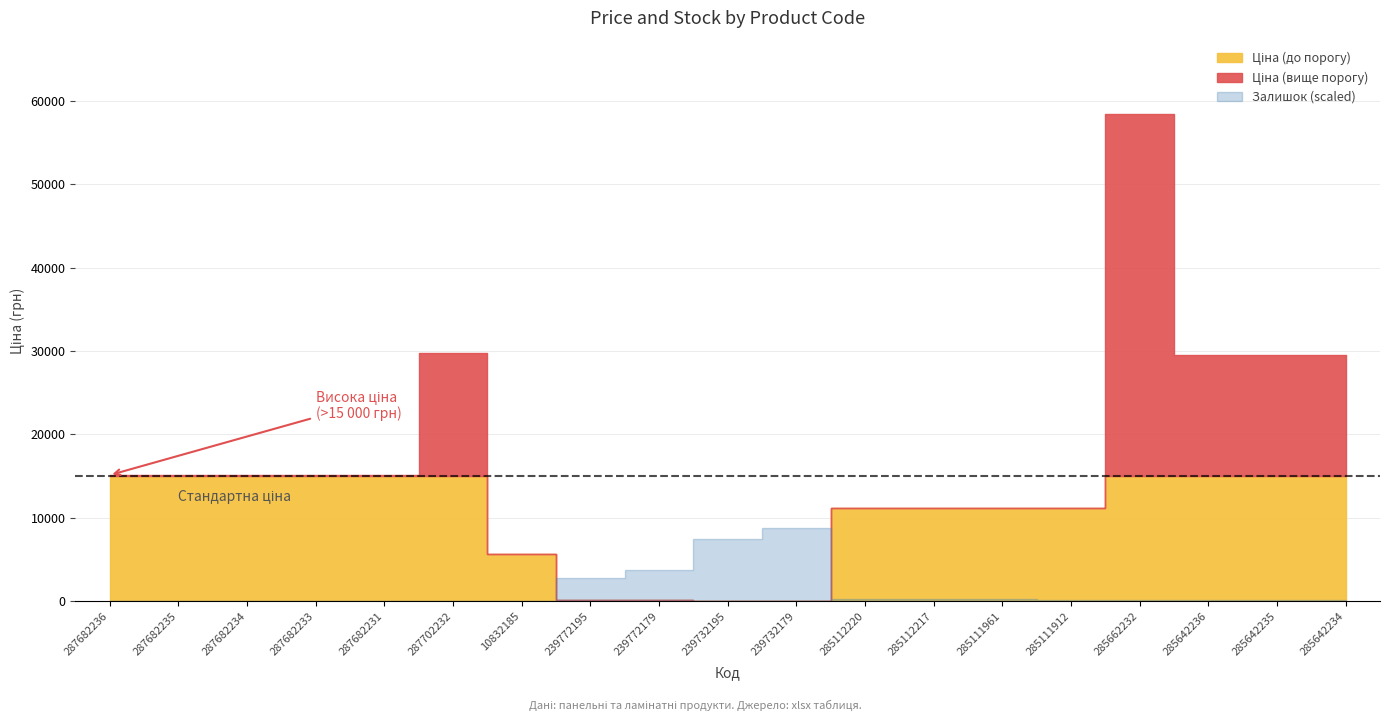

Which series has the largest range (max minus min)?

Ціна